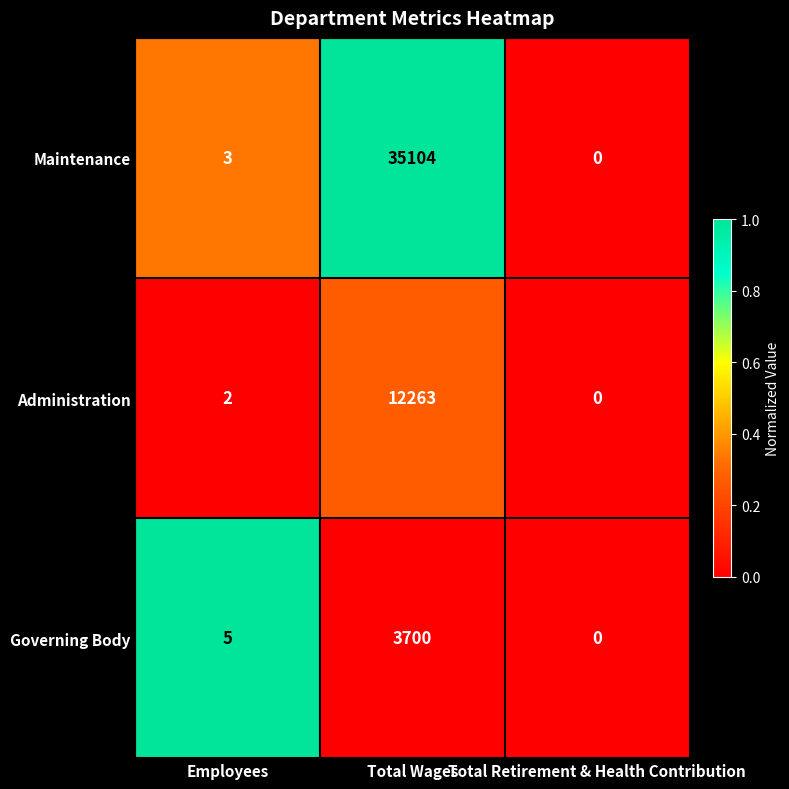

Which series has the largest total across all categories?

Maintenance